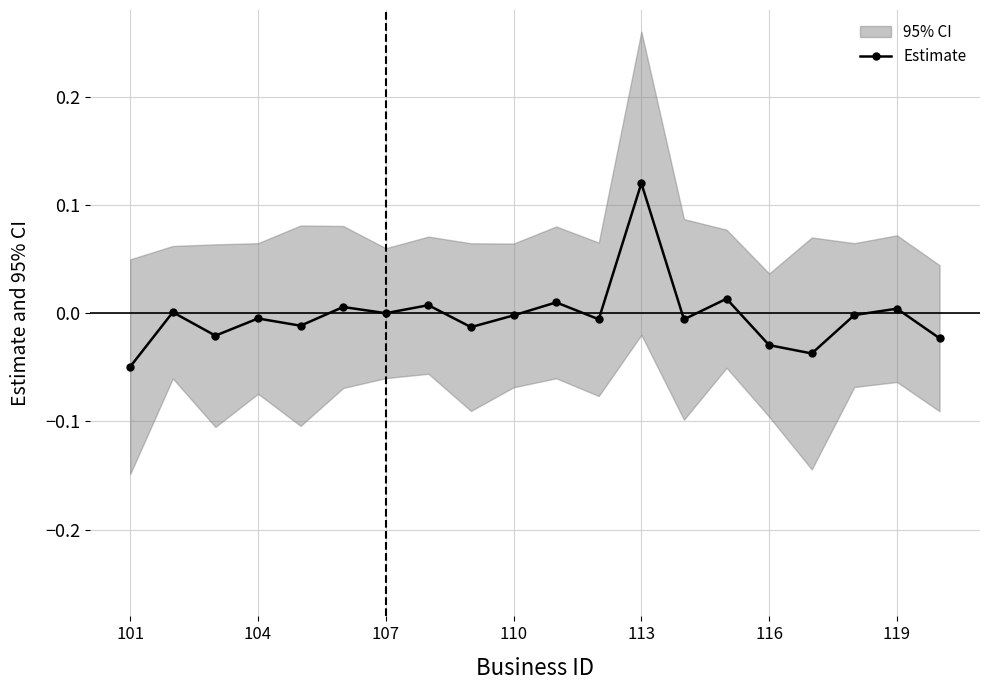

Does the chart display data point markers on the line(s)?

Yes